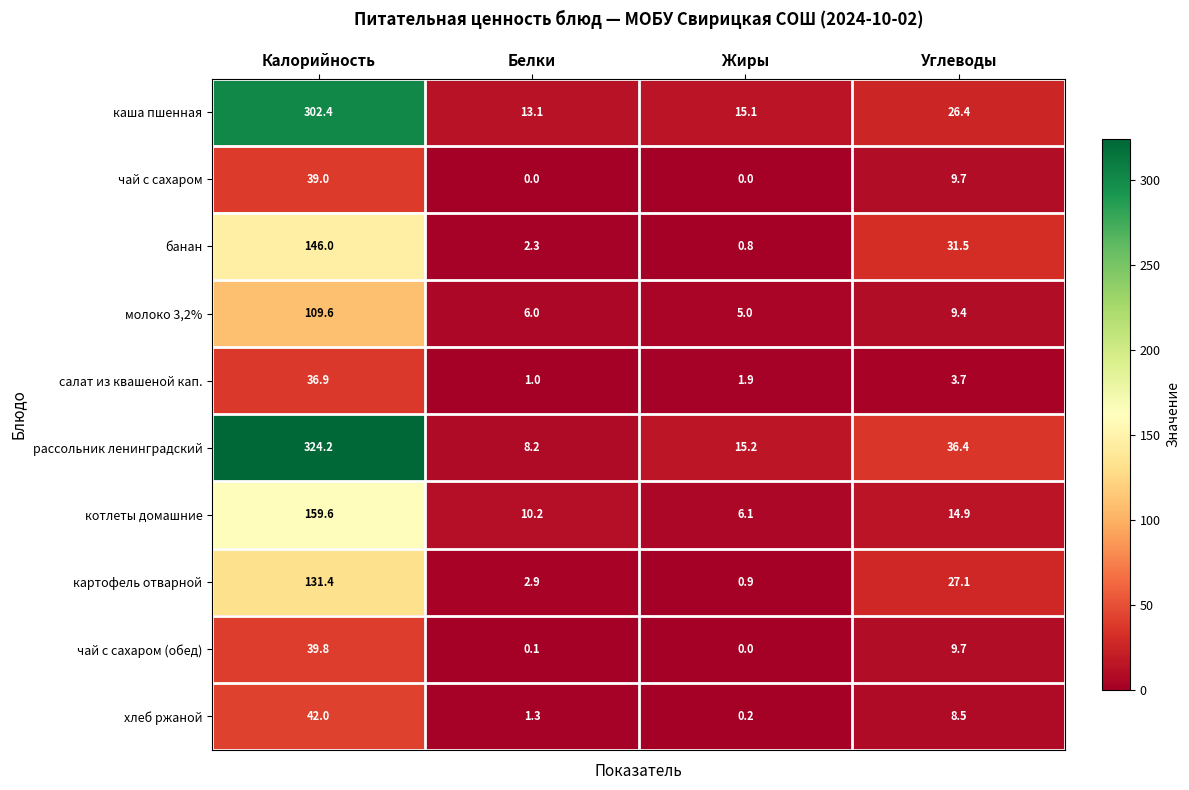

At which label does молоко 3,2% first exceed 9?

Калорийность